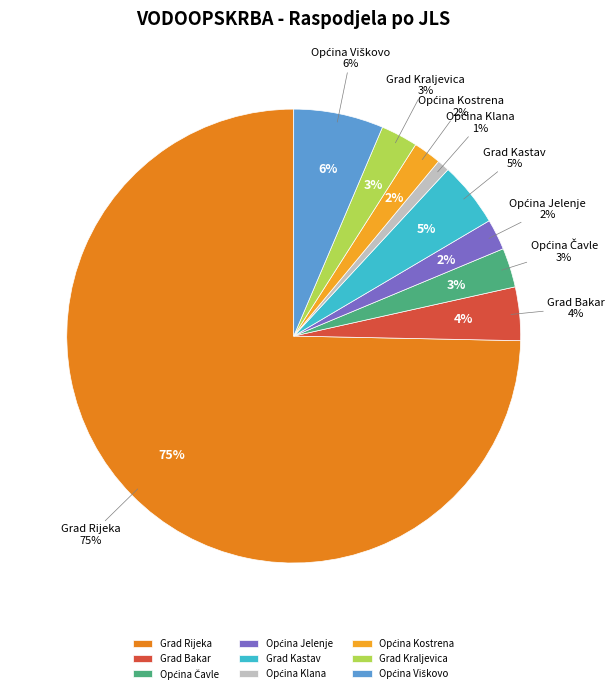

To the nearest percent, what is the average slice percentage?

11%